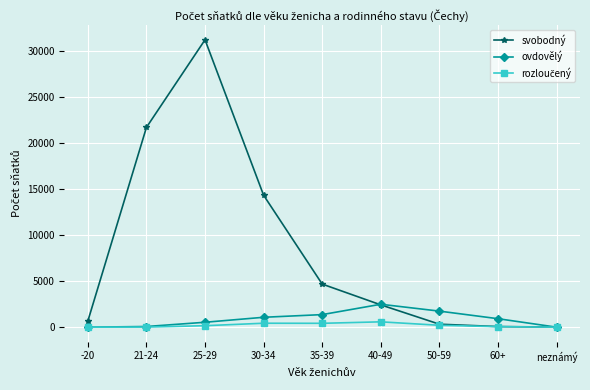

Between 40-49 and neznámý, which series saw the biggest shift?

ovdovělý